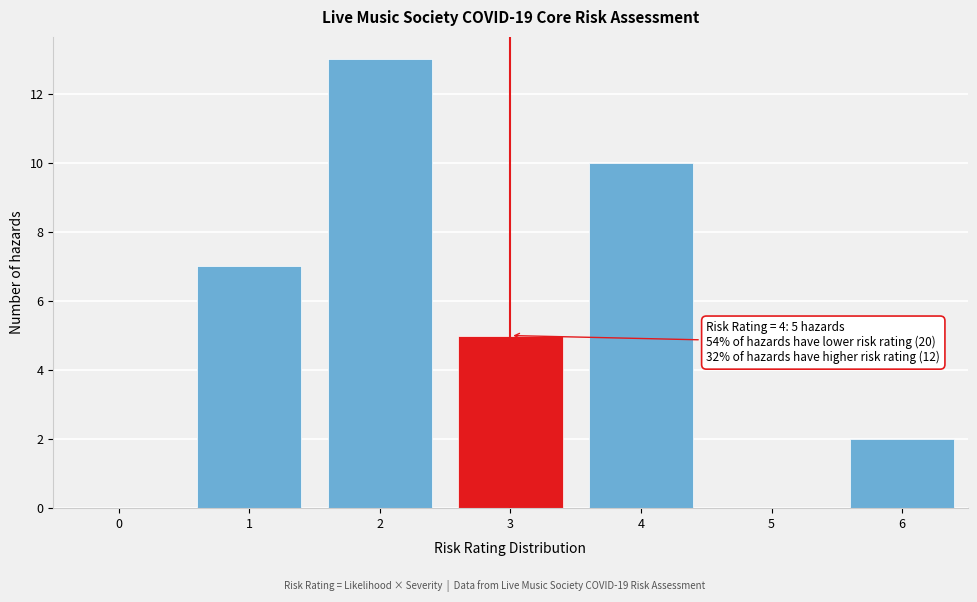

Reading left to right, list all the values displayed in this chart.

0=0	1=7	2=13	3=5	4=10	5=0	6=2